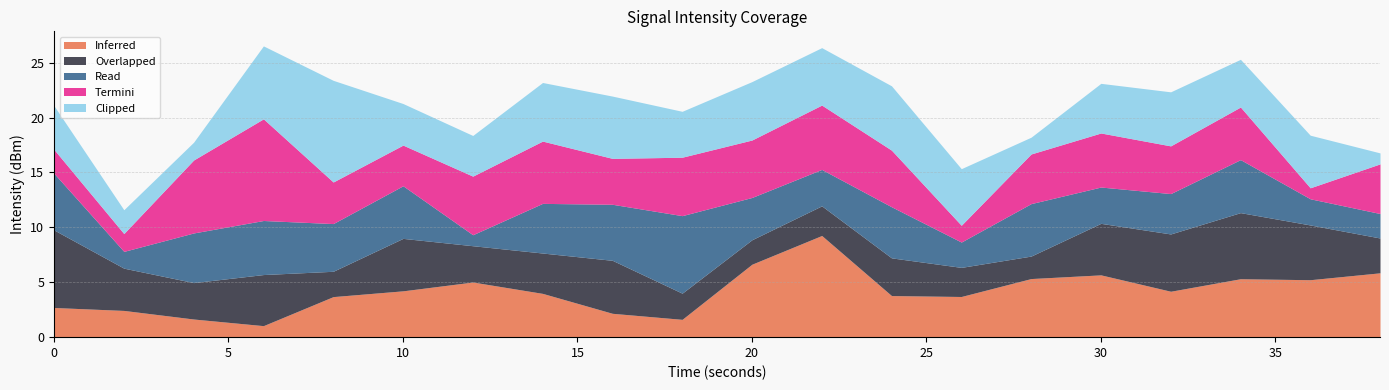

Which series ends up on top after the final intersection of Clipped and Overlapped?

Overlapped